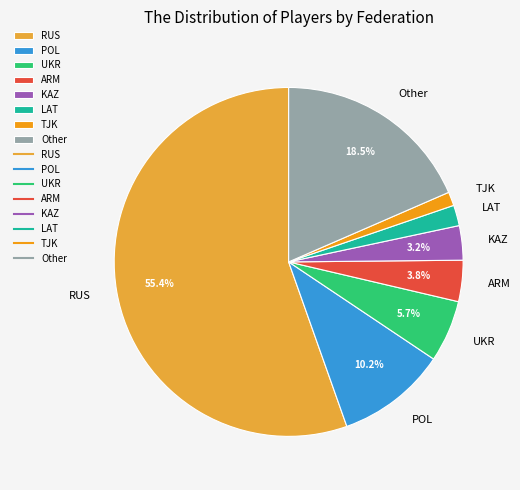

Which category accounts for the majority?

RUS